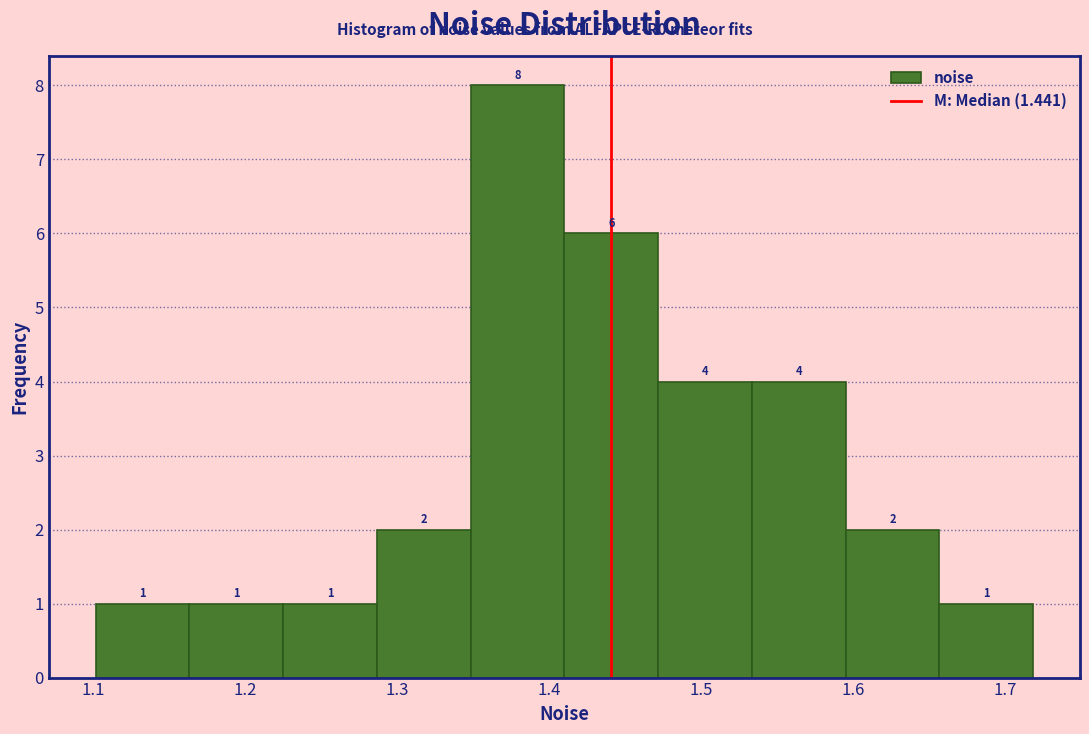

Reading left to right, transcribe this chart: for each bar, give the range it covers on the x-axis and its height. The bar edges are not printed on the chart, so give them approximately, as read against the axis.

1.10 to 1.16: 1
1.16 to 1.23: 1
1.23 to 1.29: 1
1.29 to 1.35: 2
1.35 to 1.41: 8
1.41 to 1.47: 6
1.47 to 1.53: 4
1.53 to 1.60: 4
1.60 to 1.66: 2
1.66 to 1.72: 1